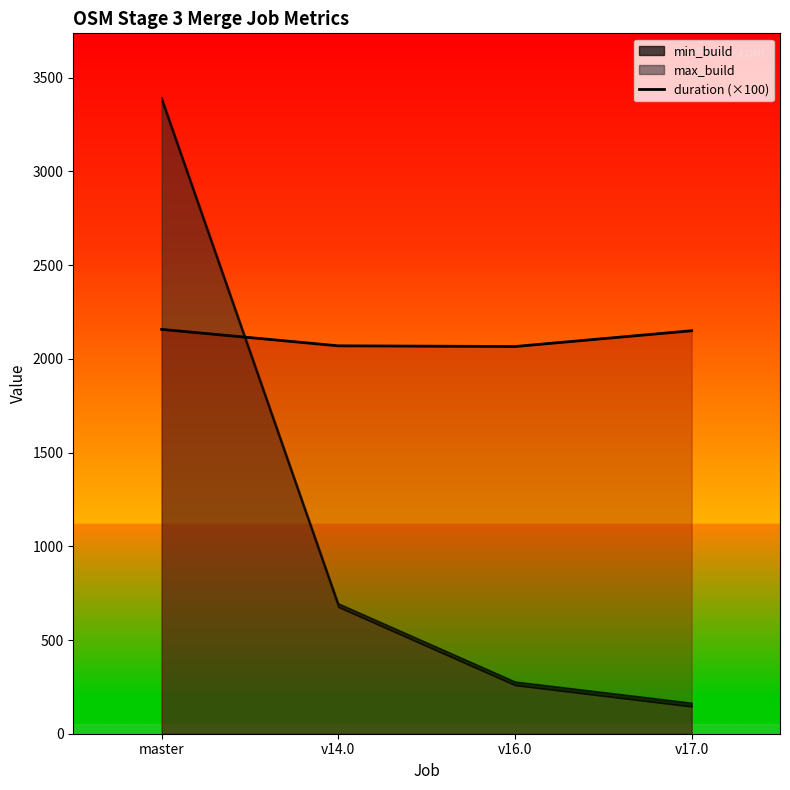

What is the average value?

2110.6